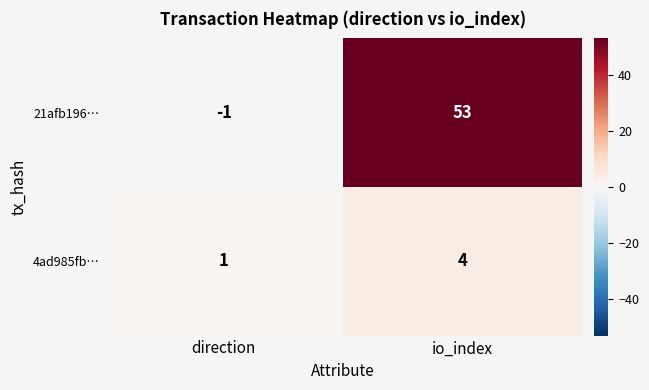

At which label is 21afb196… closest to 26?

direction